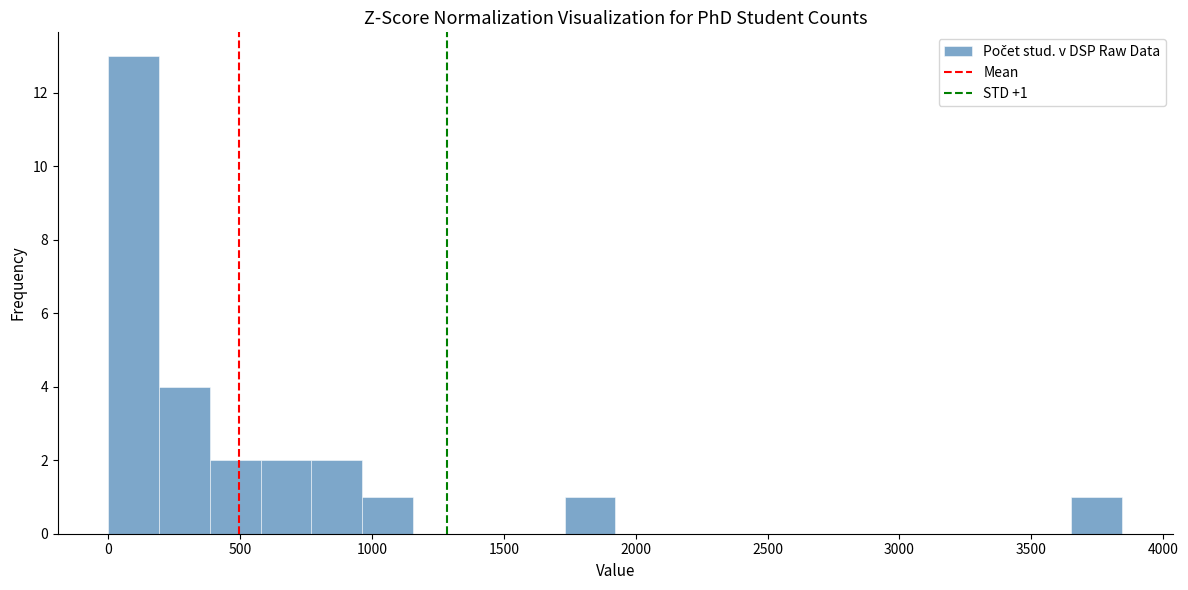

Around what value on the x-axis is the tallest bar? Give the approximate position of its centre, as read against the axis.

100